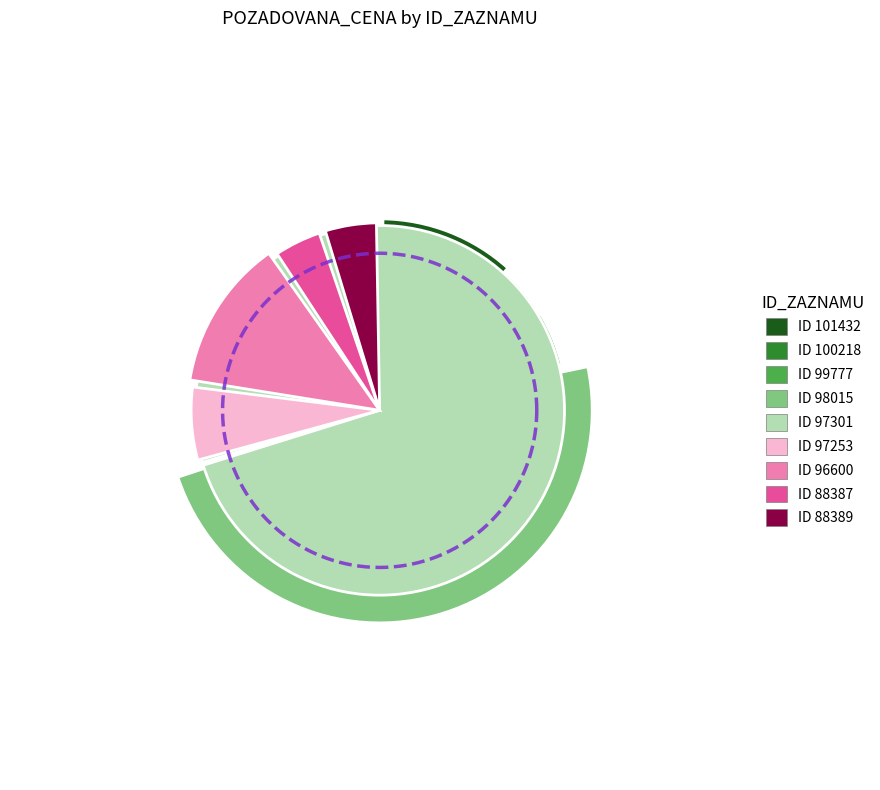

To the nearest percent, what is the average slice percentage?

11%